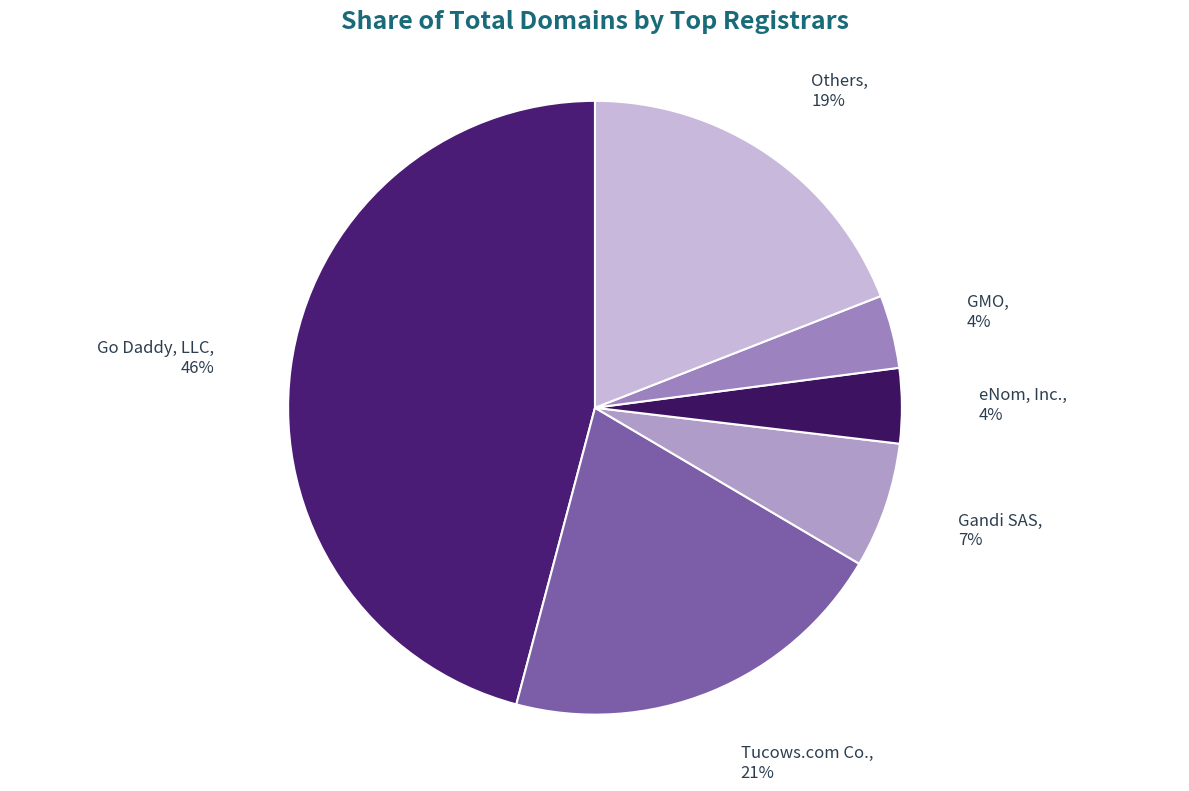

To the nearest percent, what is the average slice percentage?

17%